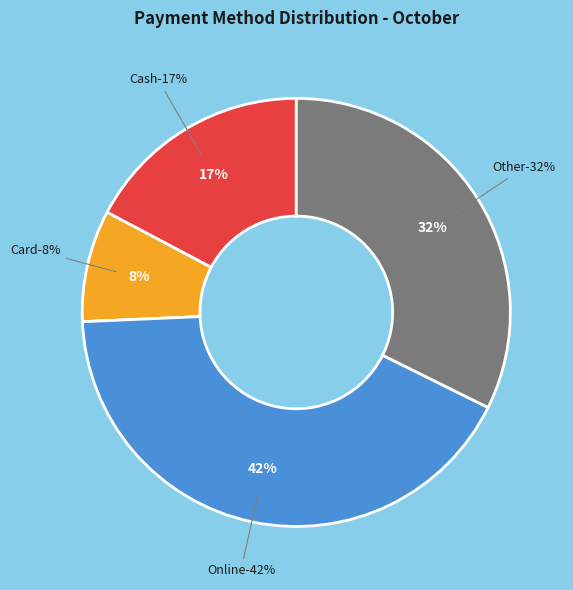

Does 11 represent more than half of the total?

No